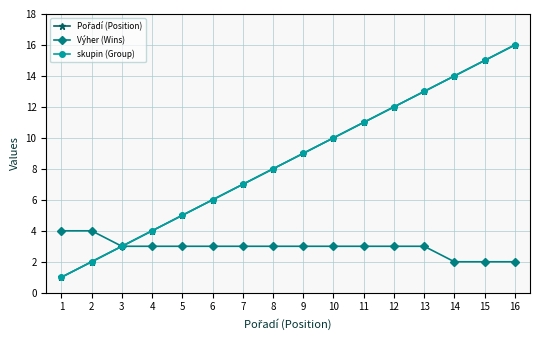

Does the chart have visible grid lines?

Yes